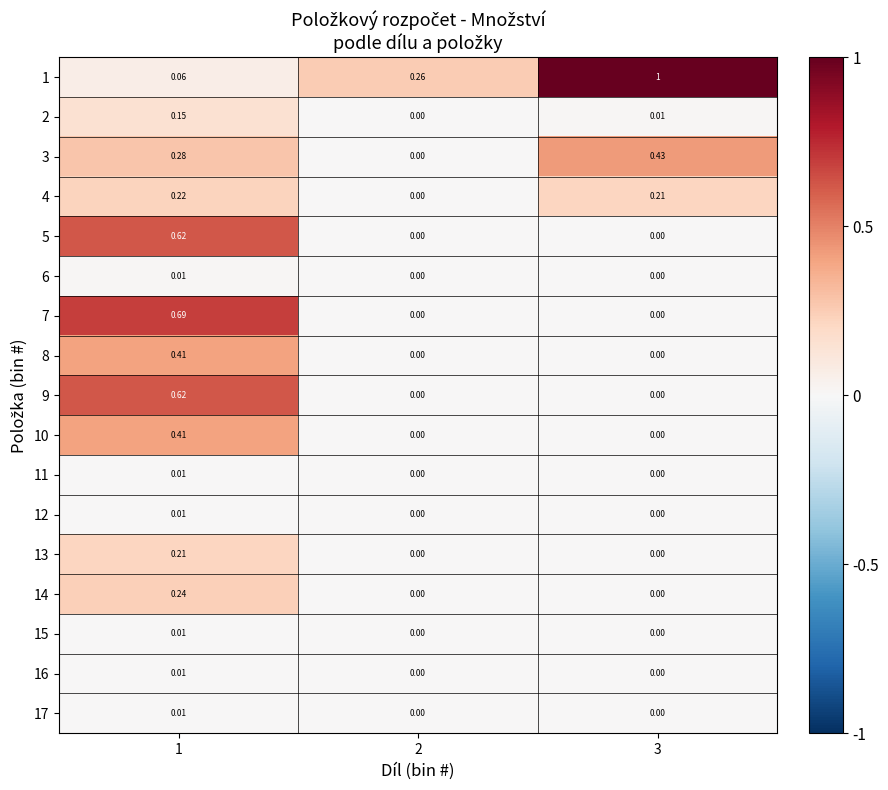

Which series has the largest total across all categories?

1